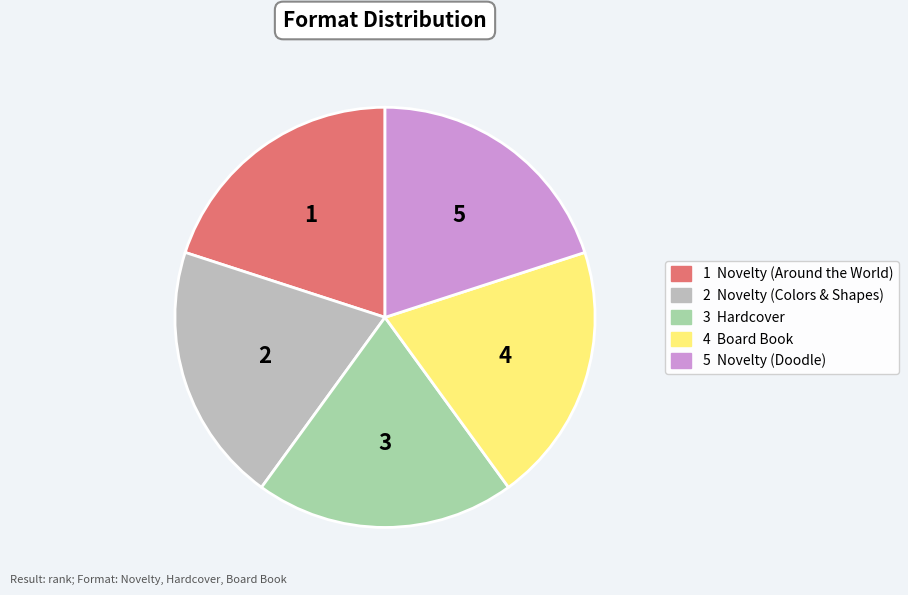

Does any single category account for the majority?

No